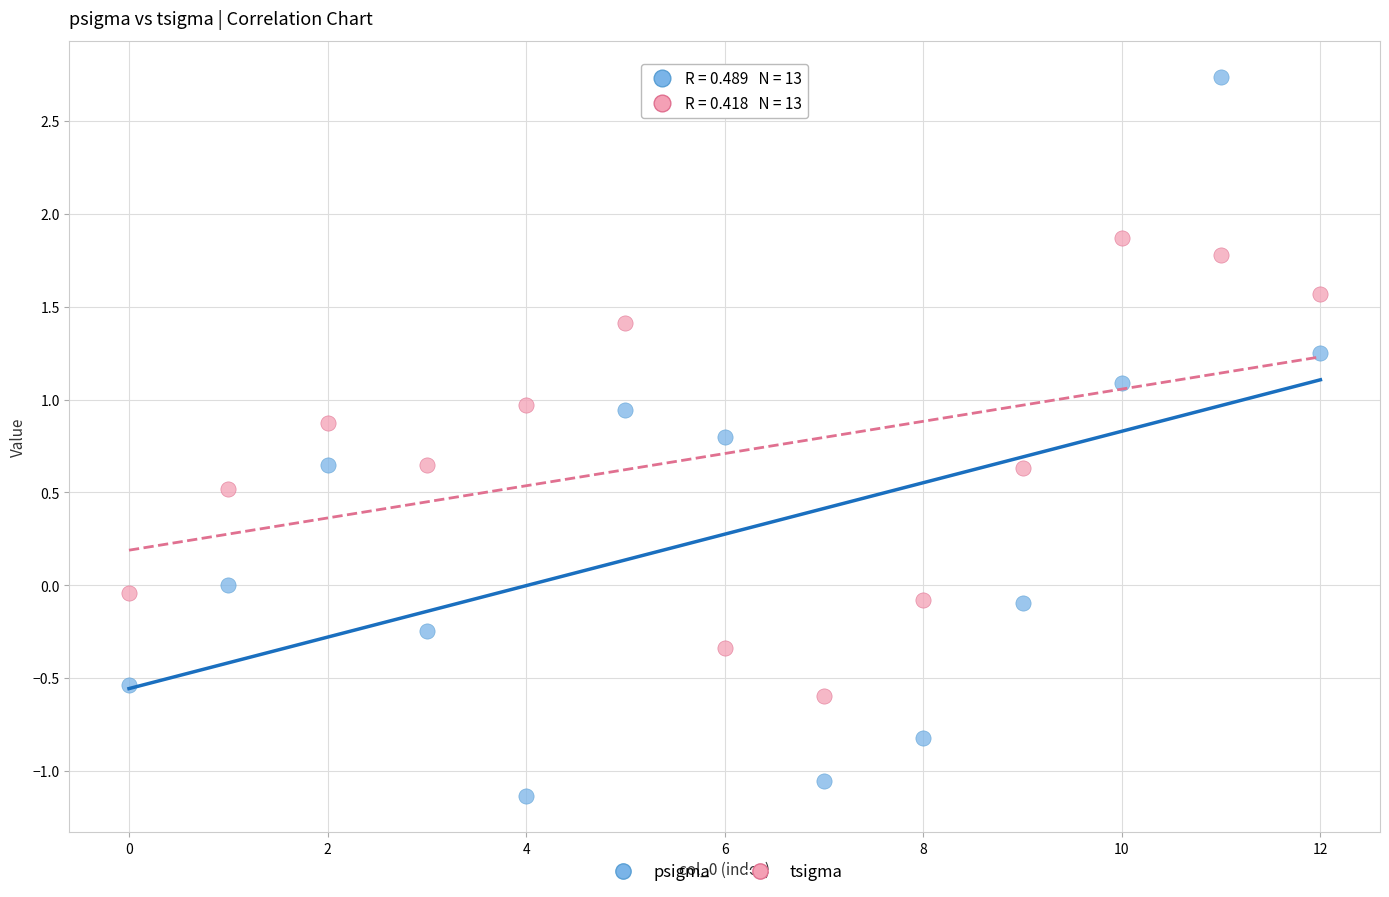

Which series has the widest spread of Y values?

psigma